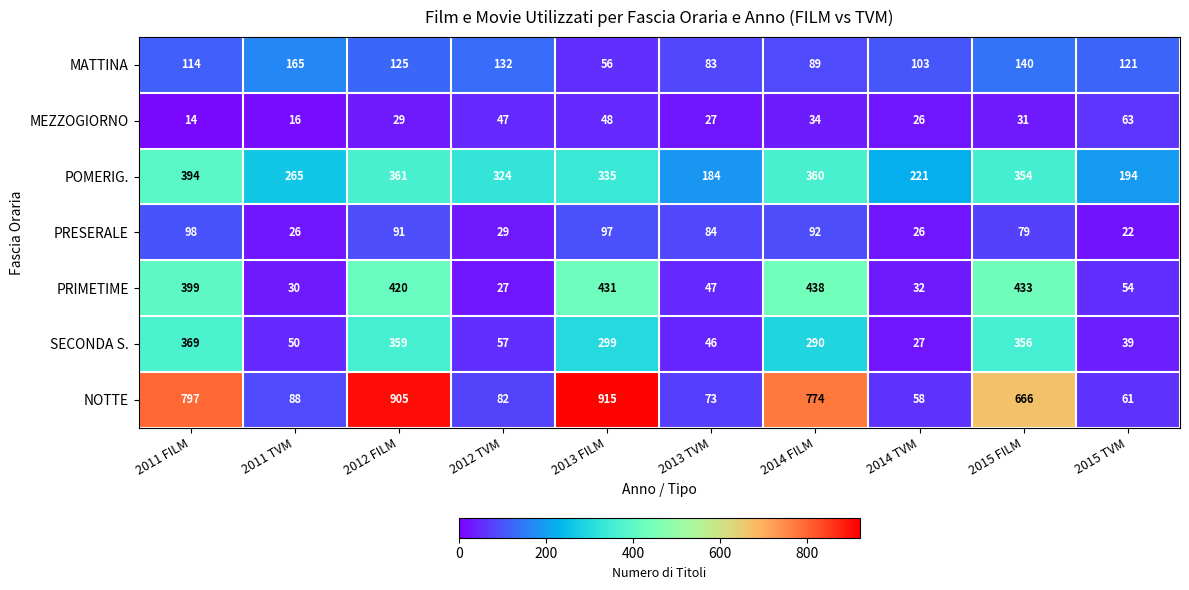

The SECONDA S. series shows 619 at 2015 FILM. True or false?

False